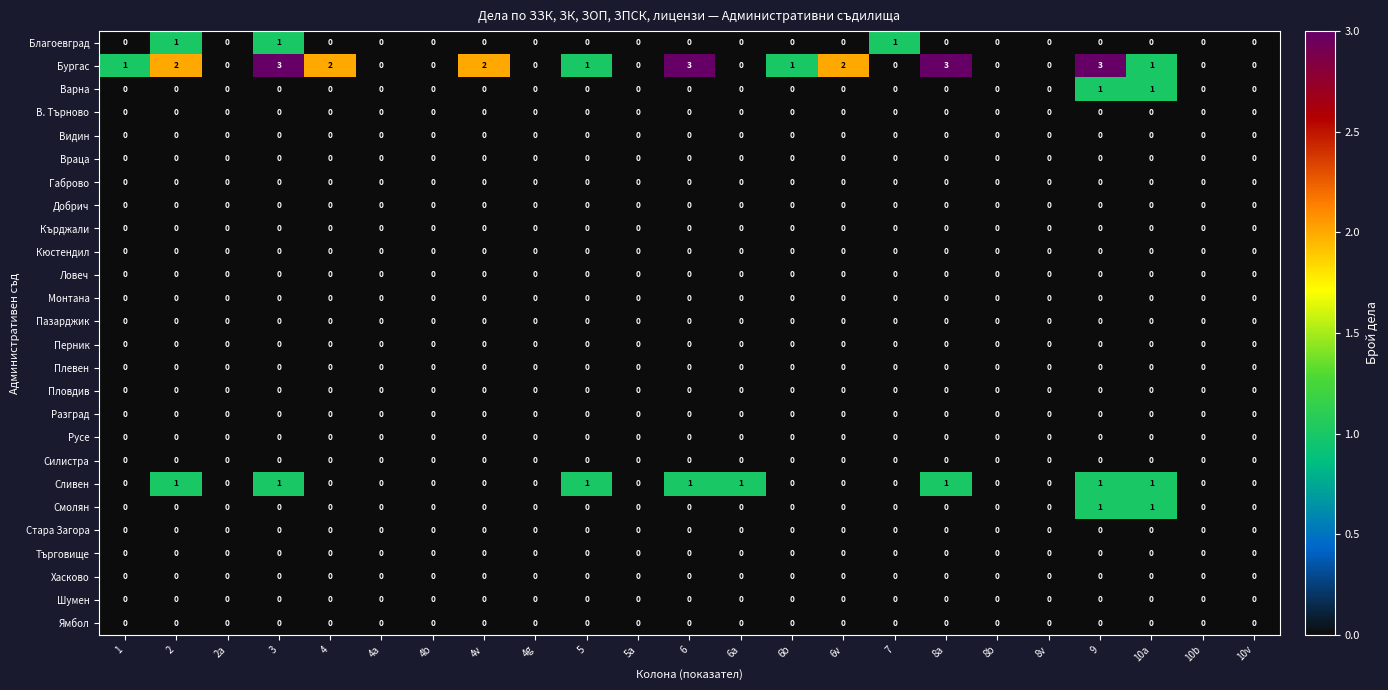

Which series has the largest range (max minus min)?

Бургас